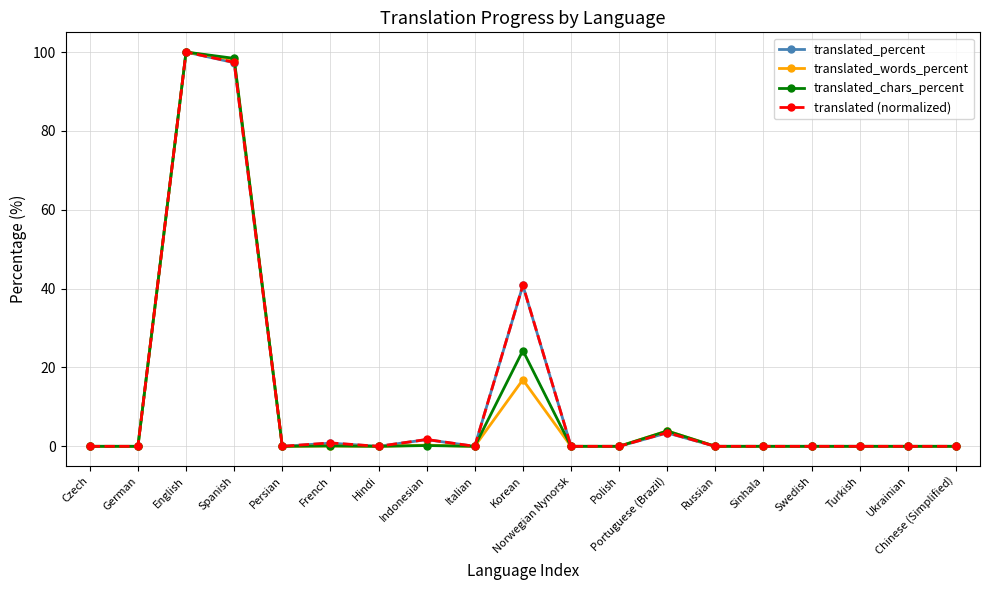

Where is the first local maximum for translated (normalized)?

English